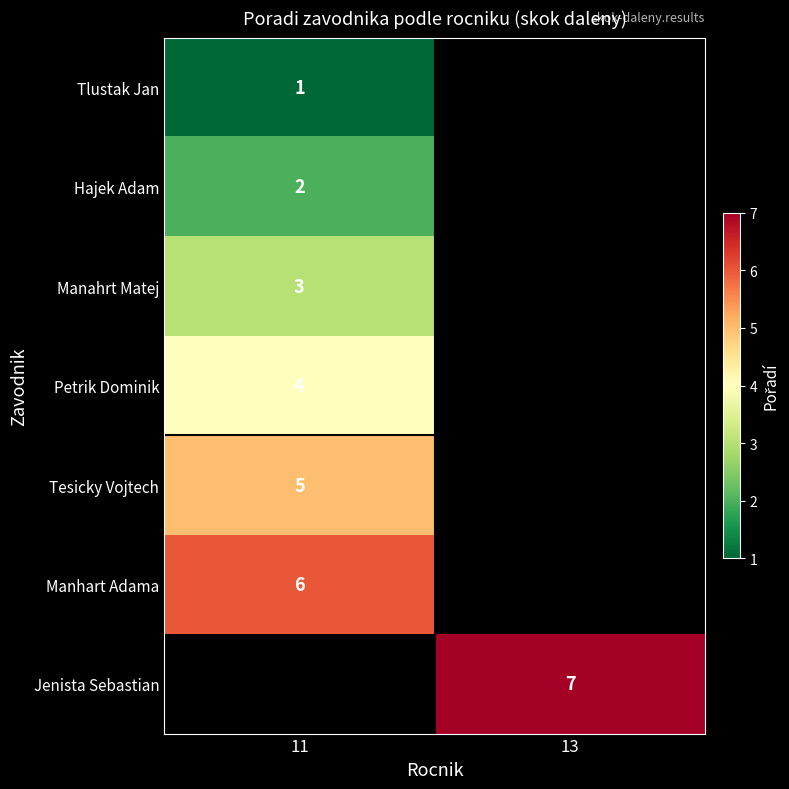

The Manhart Adama series shows 10 at 11. True or false?

False